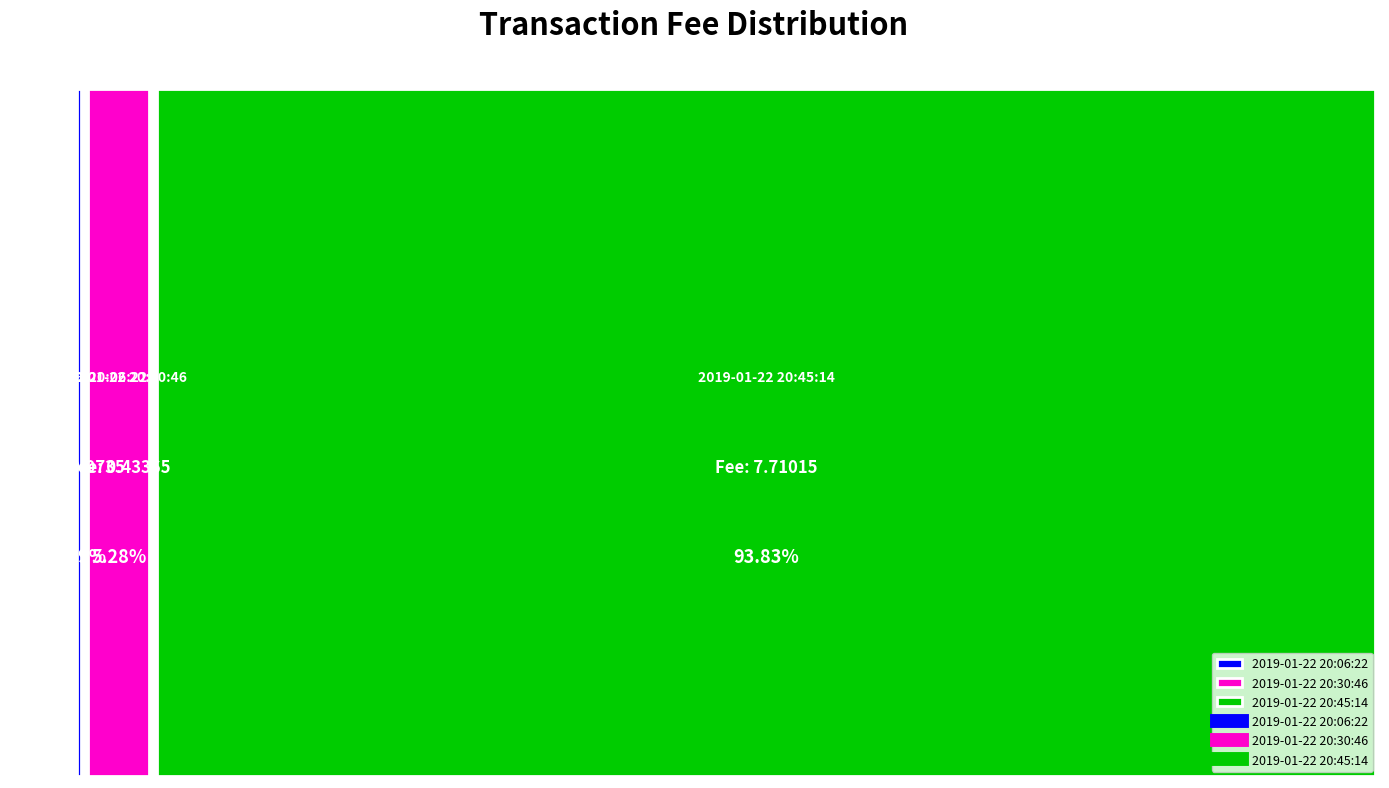

True or false: the data shows 7.7 at 2019-01-22 20:45:14.

True